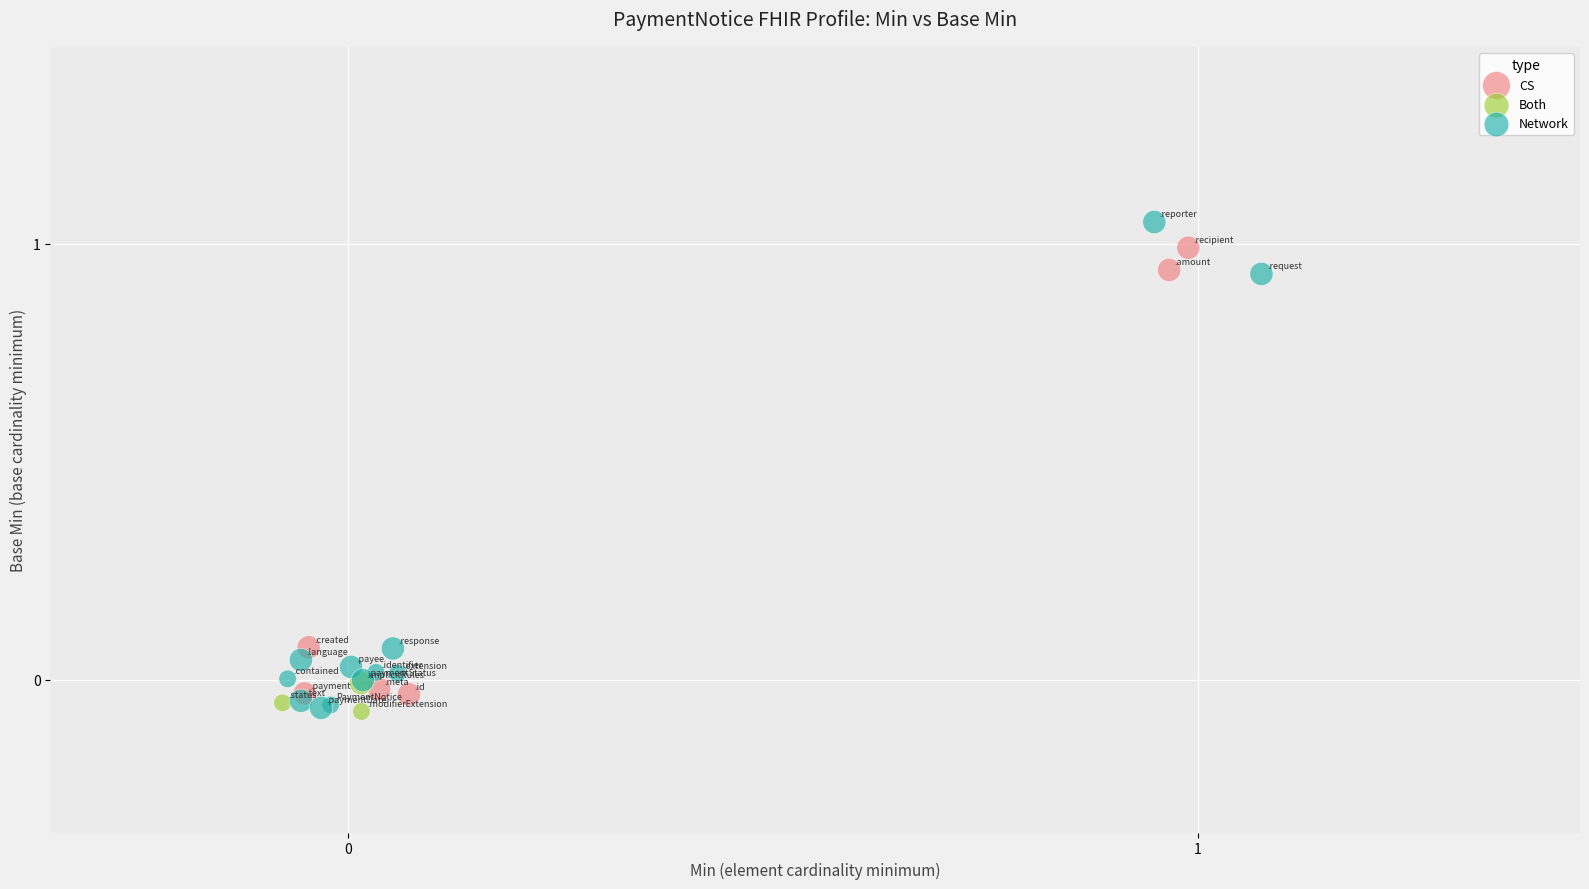

What are all the series names shown in the legend?

CS, Both, Network